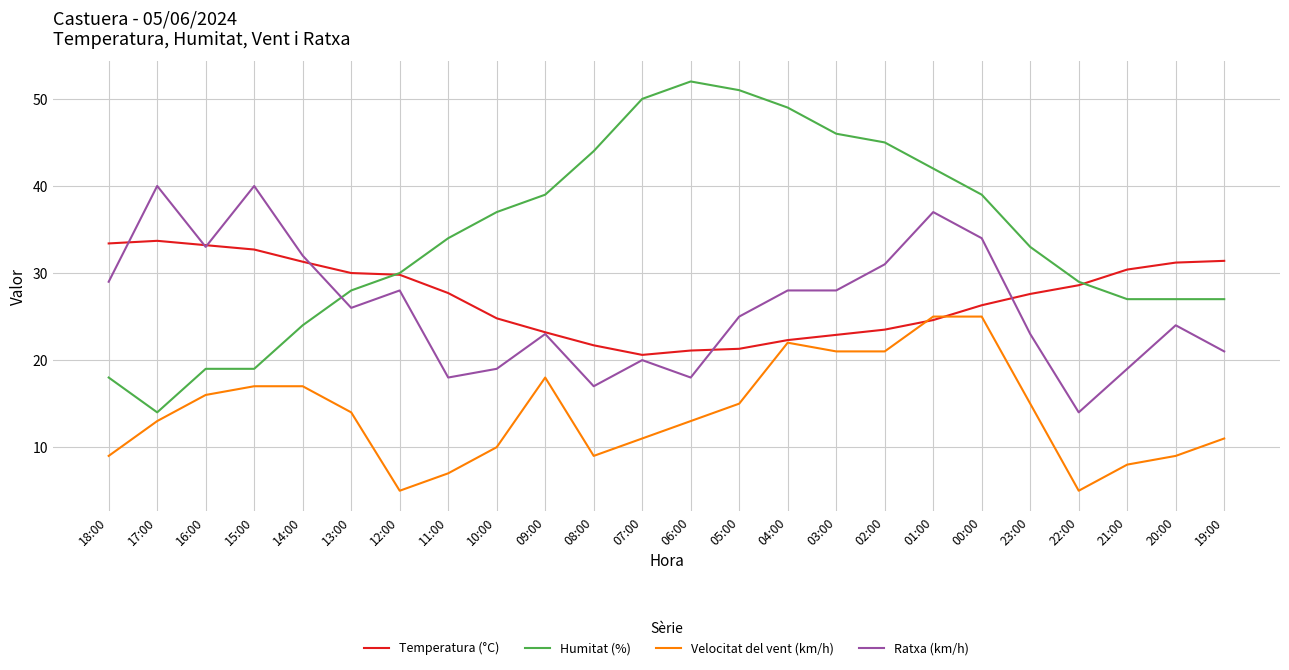

True or false: Humitat (%) and Ratxa (km/h) cross at least once.

True